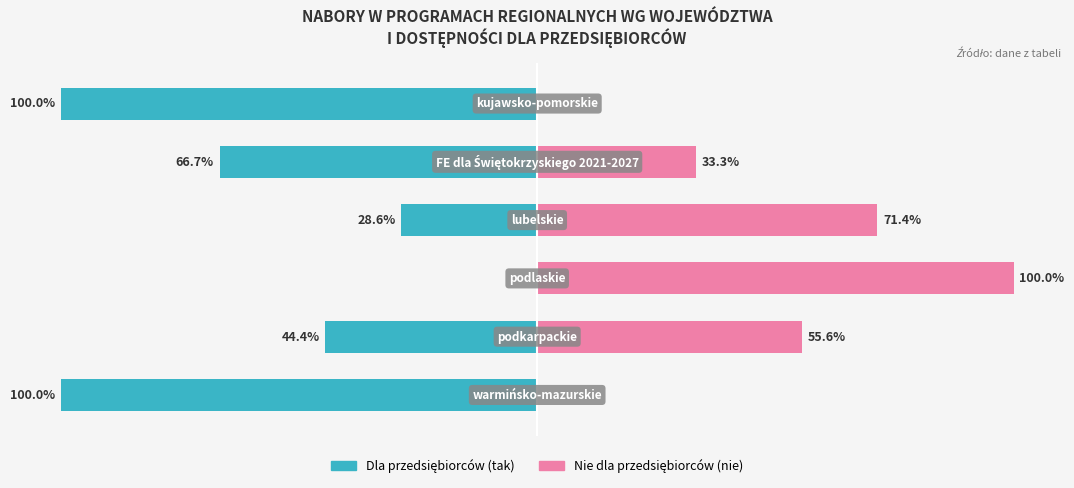

Reading left to right, what are all the values shown in this chart?

Dla przedsiębiorców (tak): -100.0	-44.4	0.0	-28.6	-66.7	-100.0
Nie dla przedsiębiorców (nie): 0.0	55.6	100.0	71.4	33.3	0.0